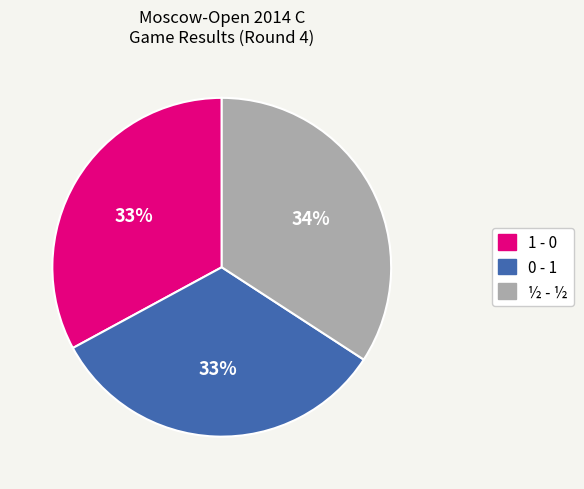

Is there a majority slice in this chart?

No